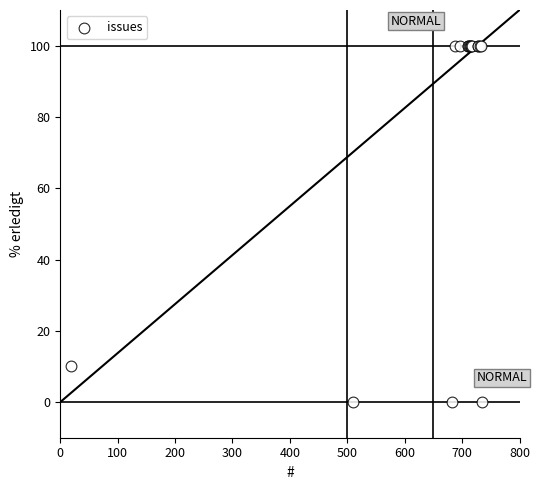

What Y value in the scatter plot is closest to 50?

10